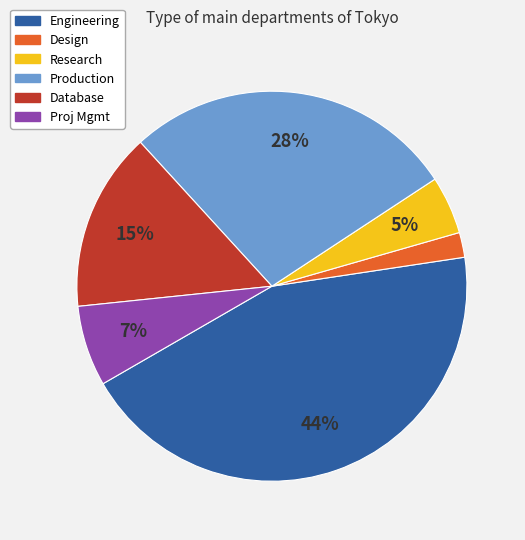

How many segments does this pie chart have?

6